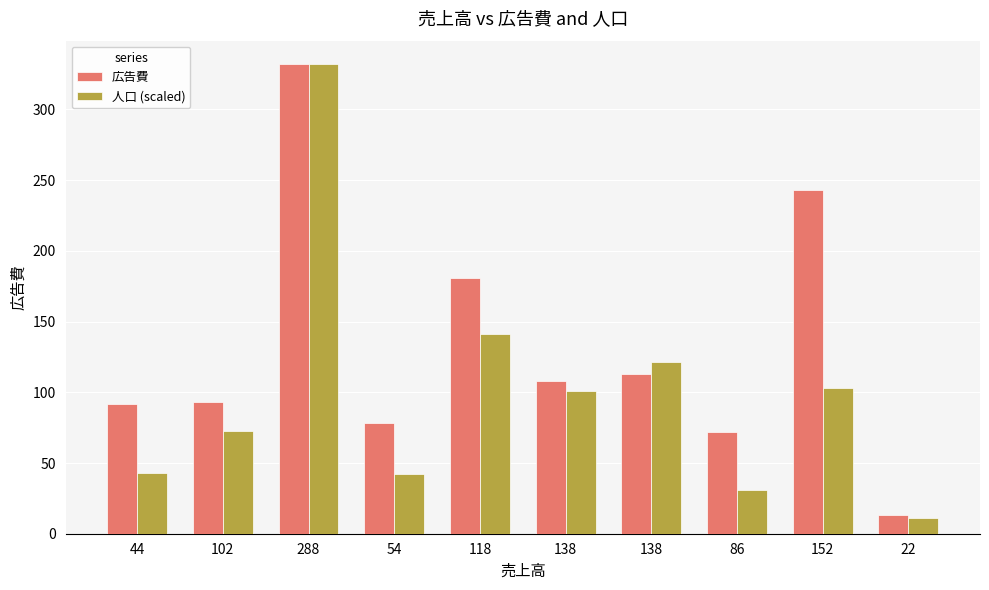

True or false: 広告費 has a value of 78.0 at 54.

True